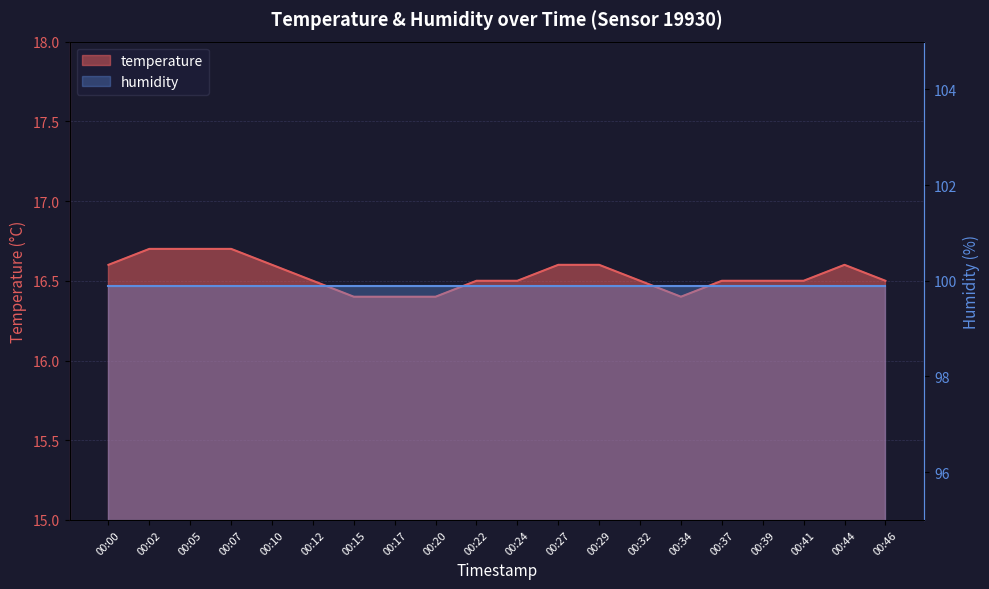

How many values are between 16 and 17?

20